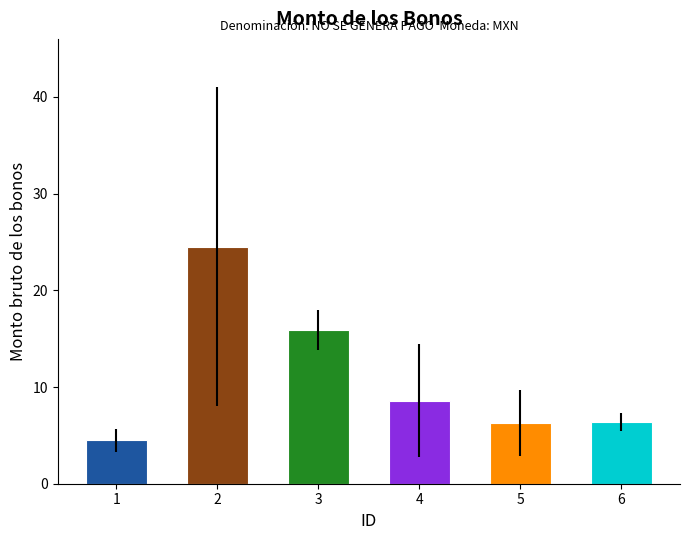

The value at 2 is 9.4. True or false?

False